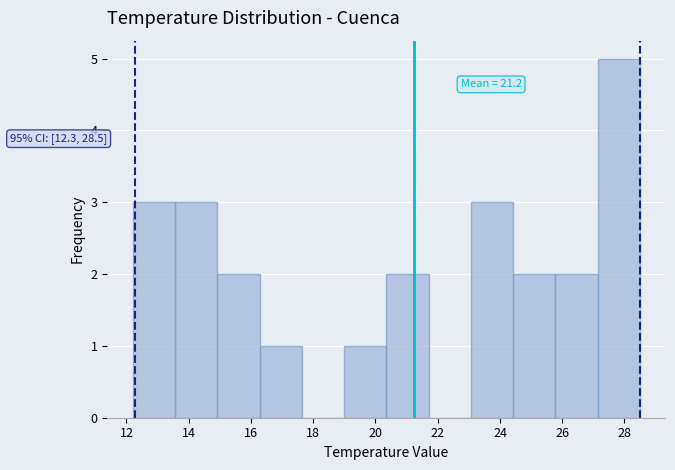

Which range on the x-axis has the tallest bar?

27.2 to 28.6